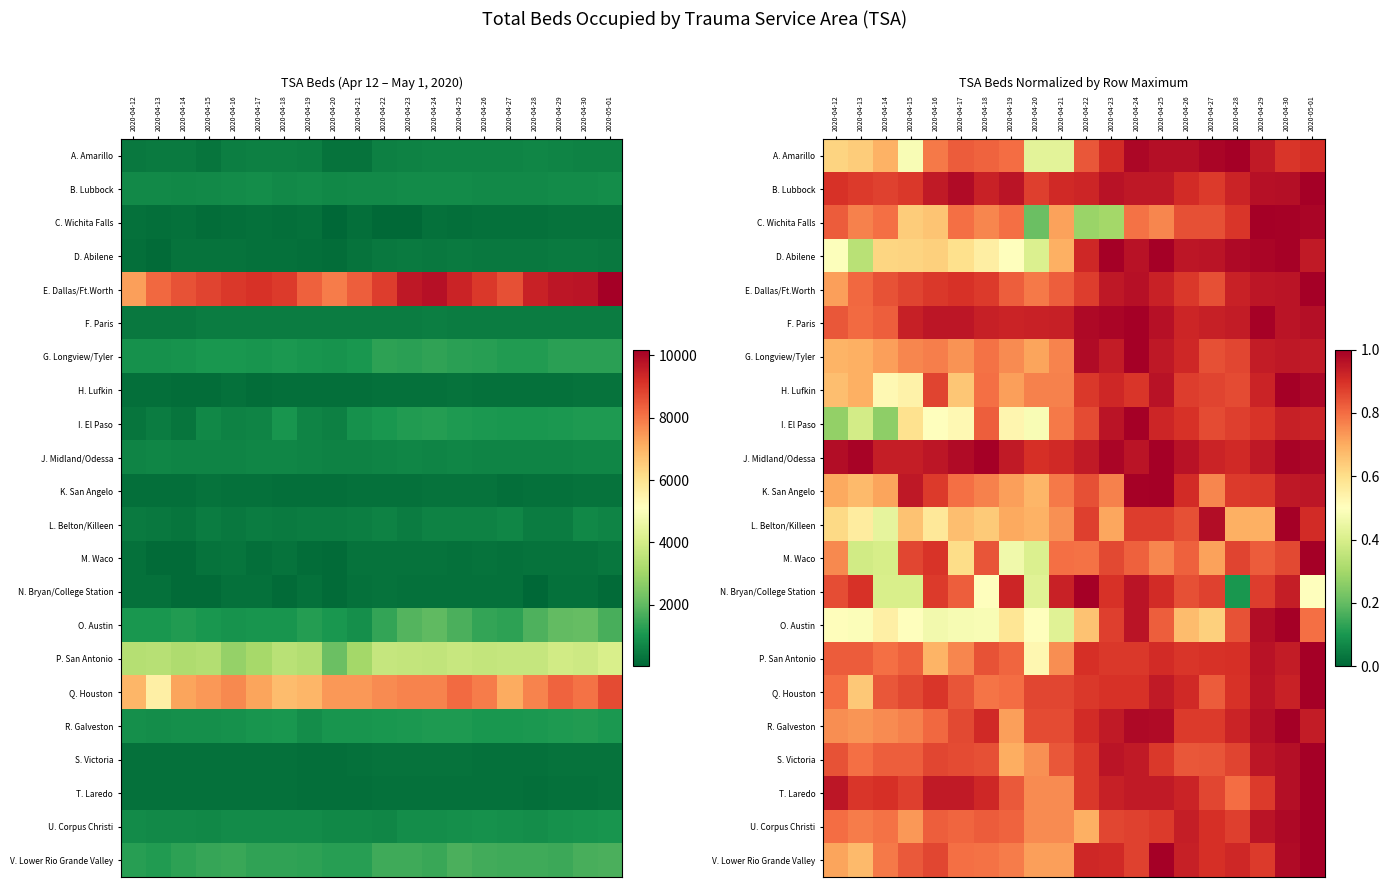

The V. Lower Rio Grande Valley series shows 1.1 at 2020-04-20. True or false?

False